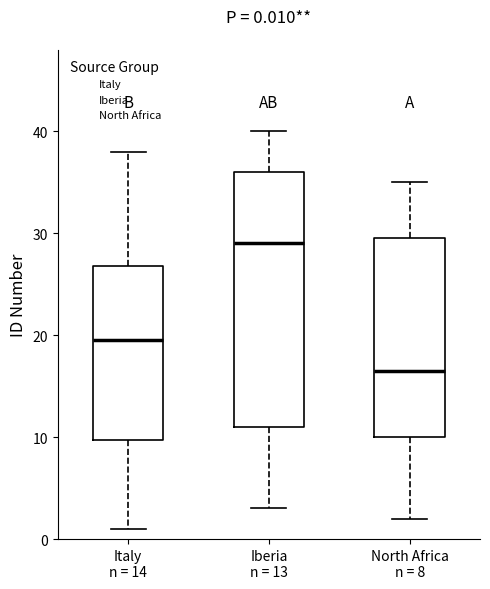

Which box's median line is the highest?

Iberia n = 13